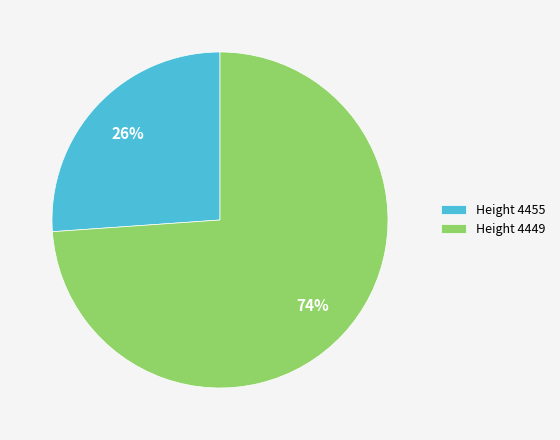

To the nearest percent, what is the difference between the Height 4449 and Height 4455 slice percentages?

48%